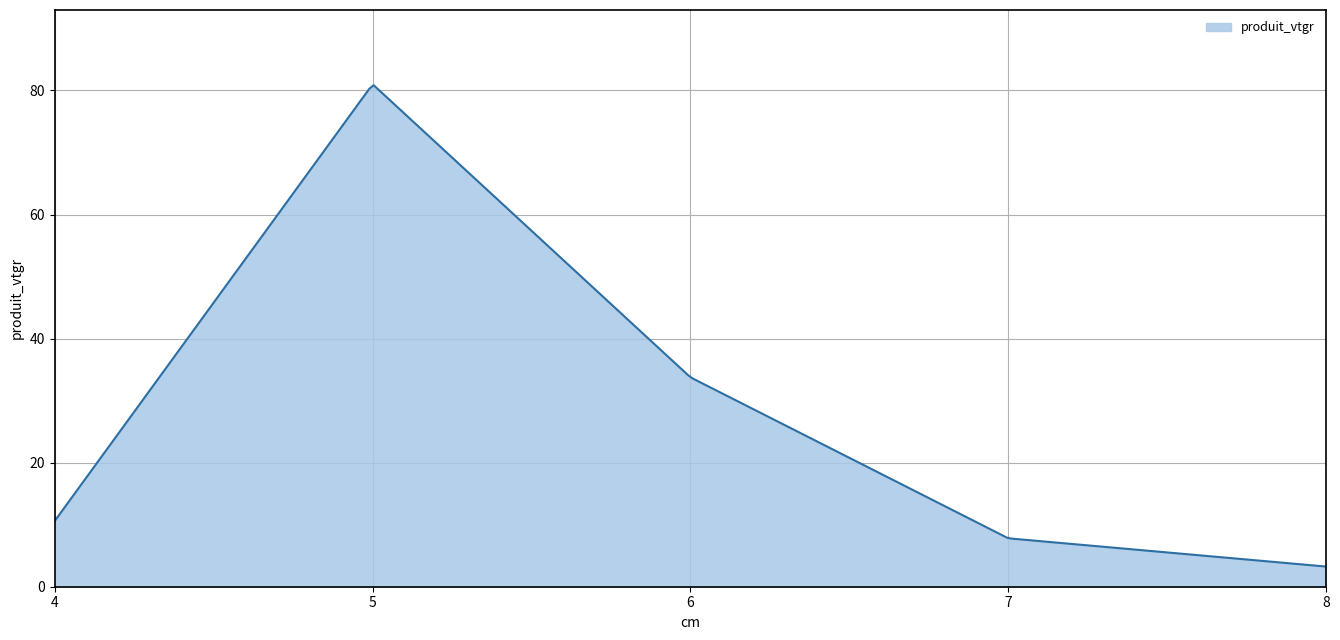

What is the difference between the maximum and minimum values?

77.6